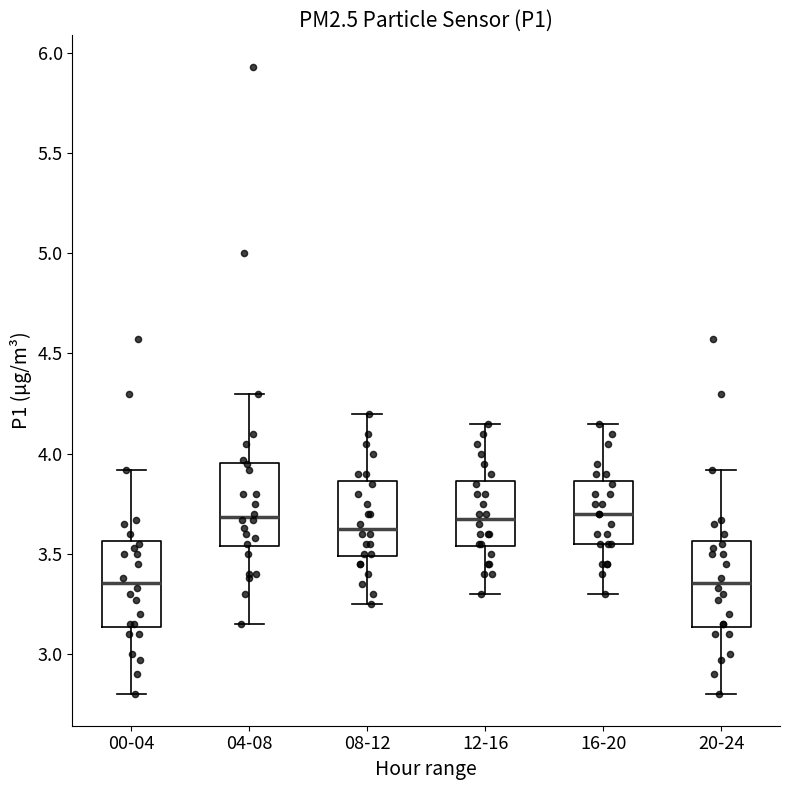

Where is the lower edge of the box for 12-16 on the y-axis? The values are not printed on the chart, so give them approximately, as read against the axis.

3.55